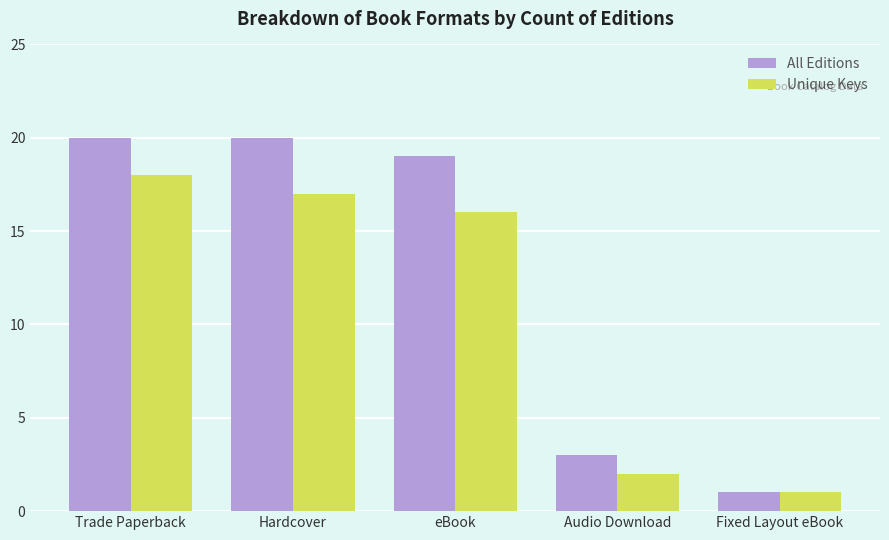

Count the number of data series in this chart.

2